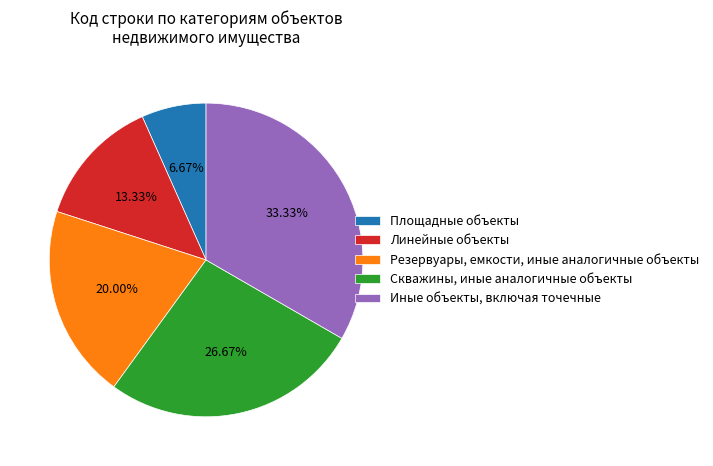

Is it true that Скважины, иные аналогичные объекты is 27% of the pie?

True